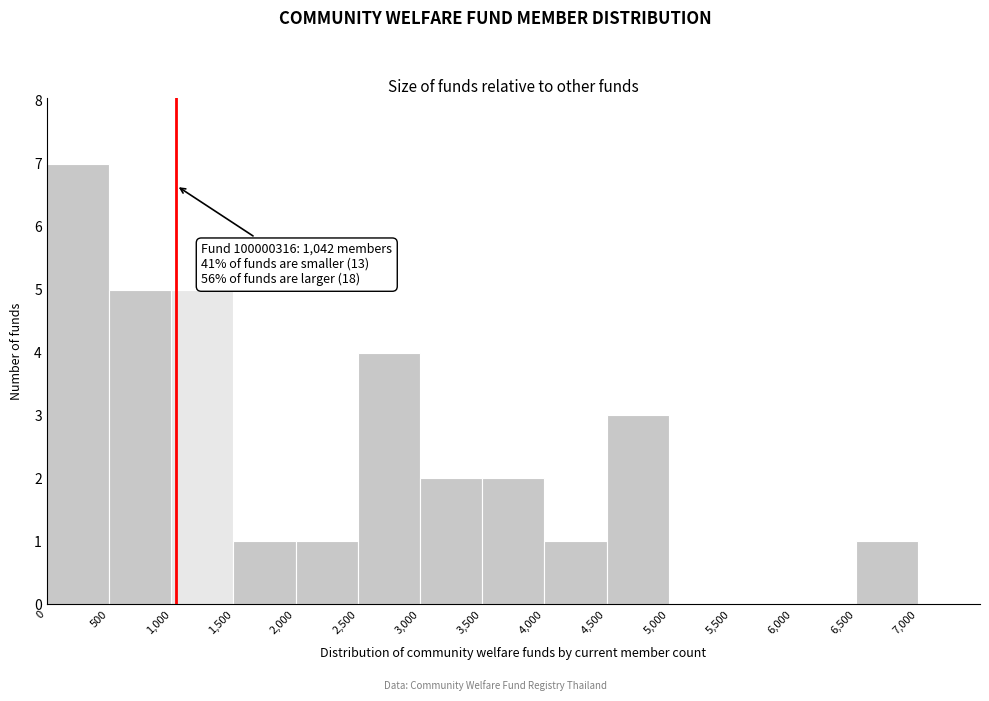

Which range on the x-axis has the tallest bar?

0 to 500